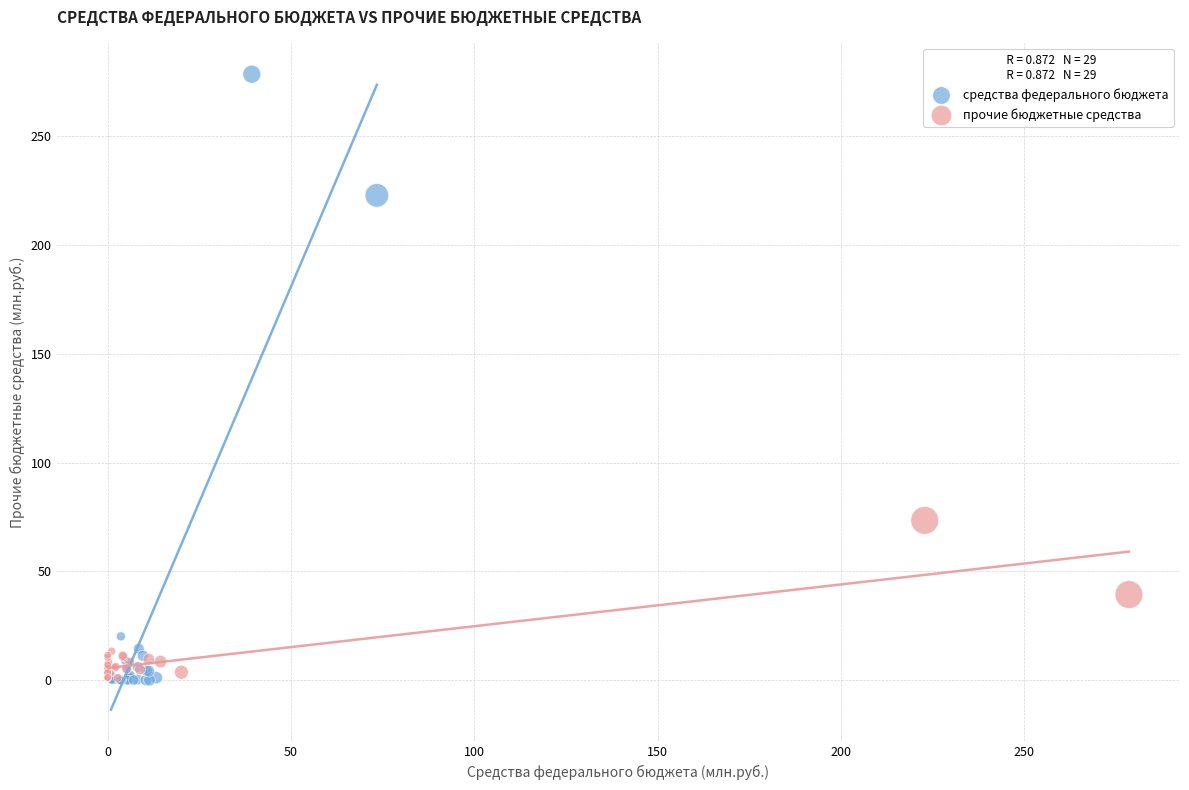

Which series has the largest Y range (max minus min)?

средства федерального бюджета